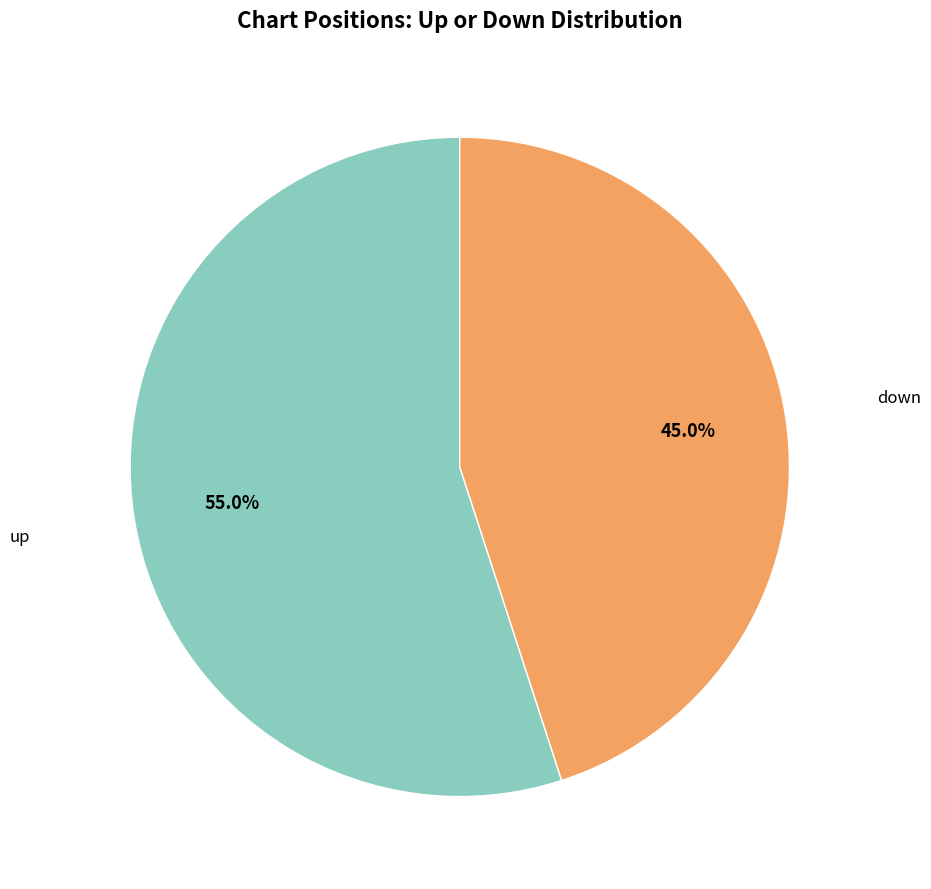

What is the majority slice?

up